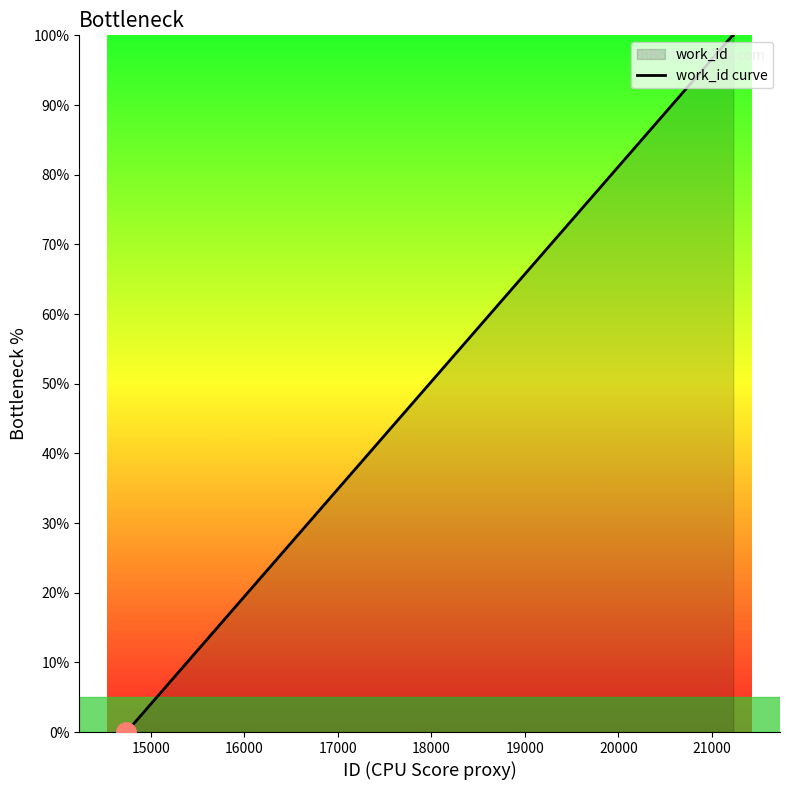

What is the difference between the maximum and minimum values?

100.0